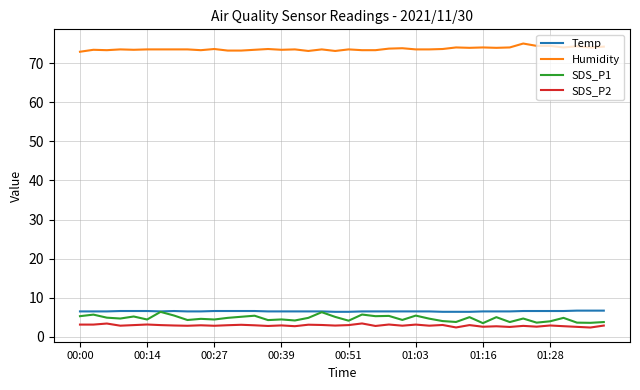

Which series has the largest total across all categories?

Humidity